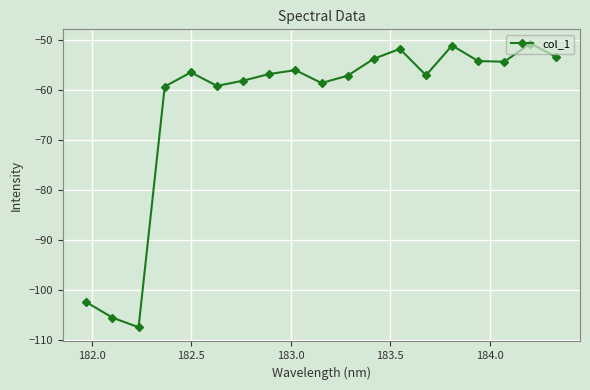

How many points are lower than both their immediate neighbors (excluding endpoints)?

5